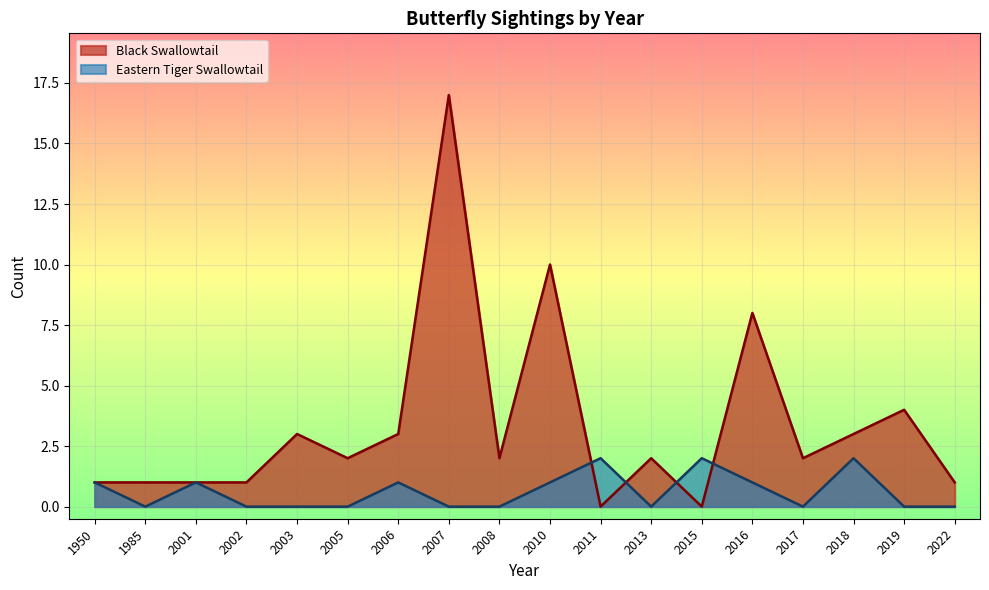

Reading left to right, transcribe all the data shown in this chart.

Black Swallowtail: 1950=1	1985=1	2001=1	2002=1	2003=3	2005=2	2006=3	2007=17	2008=2	2010=10	2011=0	2013=2	2015=0	2016=8	2017=2	2018=3	2019=4	2022=1
Eastern Tiger Swallowtail: 1950=1	1985=0	2001=1	2002=0	2003=0	2005=0	2006=1	2007=0	2008=0	2010=1	2011=2	2013=0	2015=2	2016=1	2017=0	2018=2	2019=0	2022=0